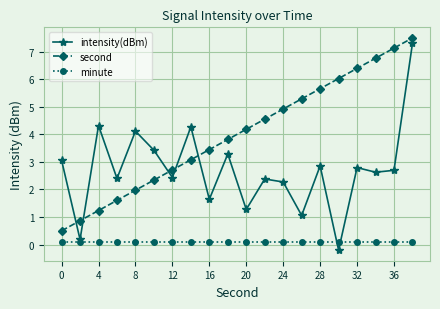

How many lines are shown in the chart?

3